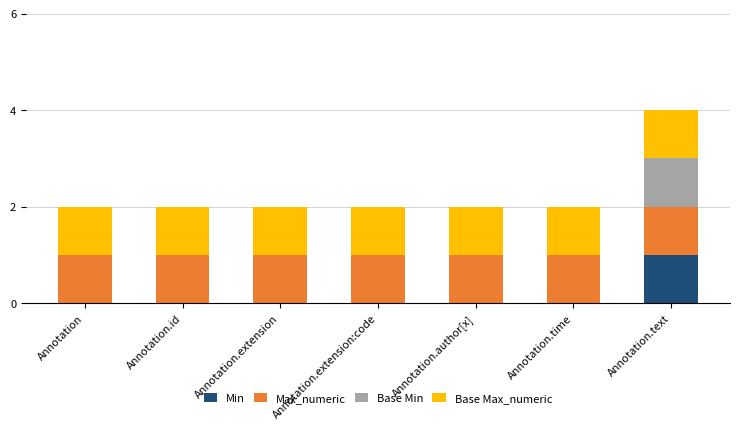

At which label does Min reach its peak?

Annotation.text